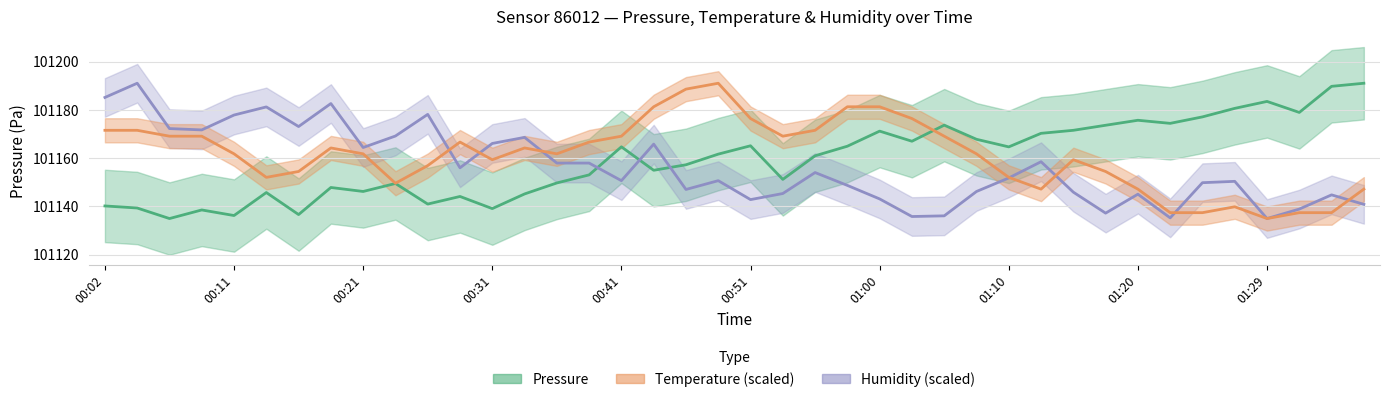

What is the maximum value for Pressure?

101191.0